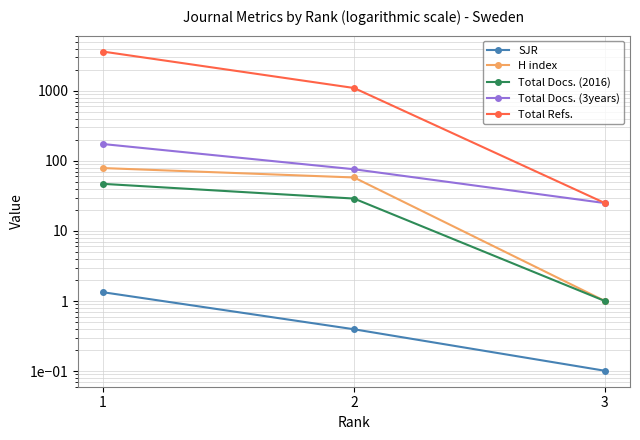

At which category is the sum across all series the highest?

1